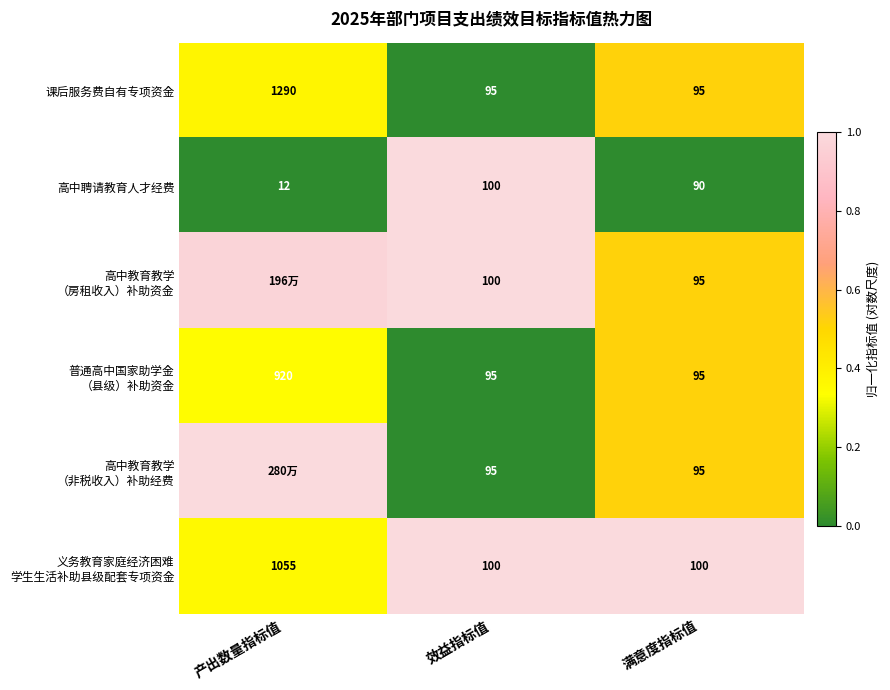

Which series changed the most between 效益指标值 and 满意度指标值?

高中聘请教育人才经费